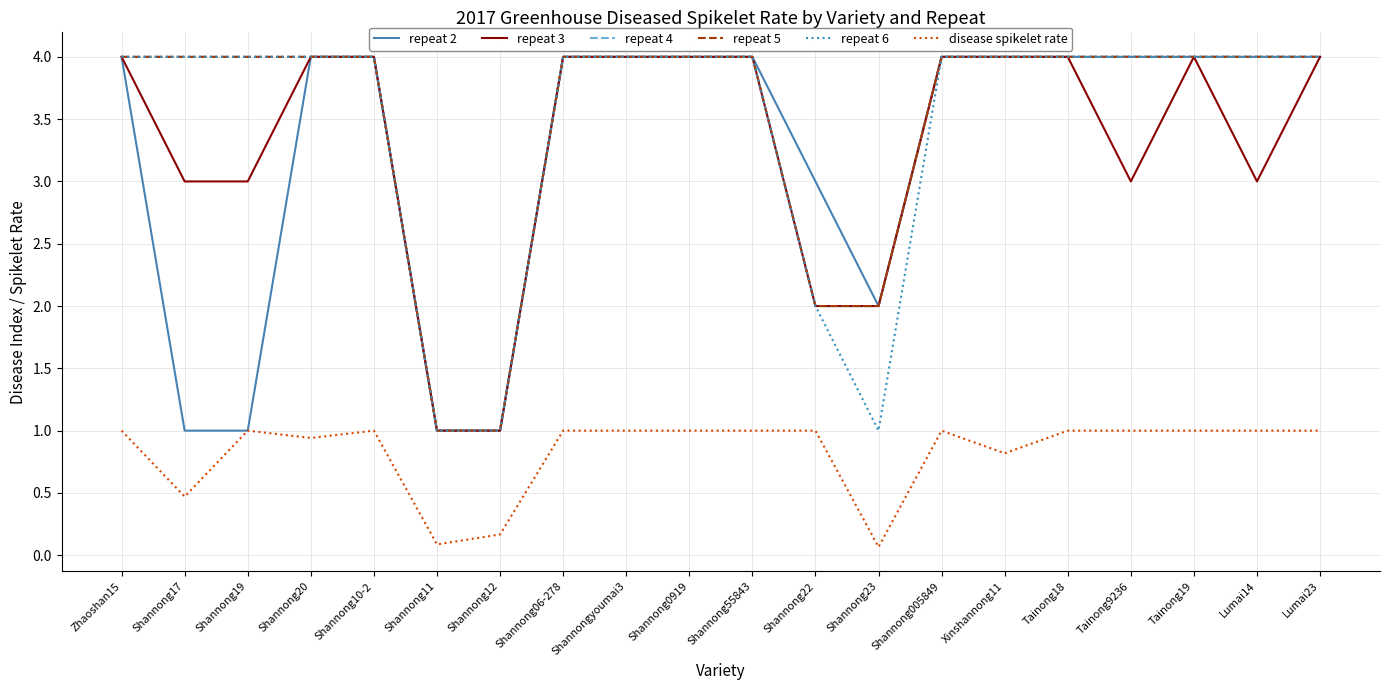

Is this an area chart (filled region under the line)?

No